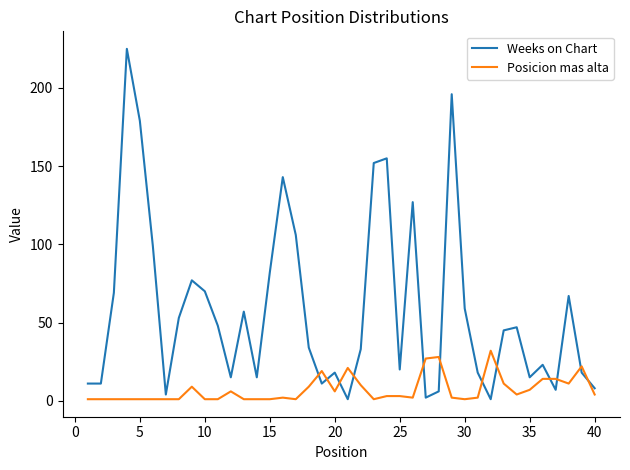

What is the maximum value for Weeks on Chart?

225